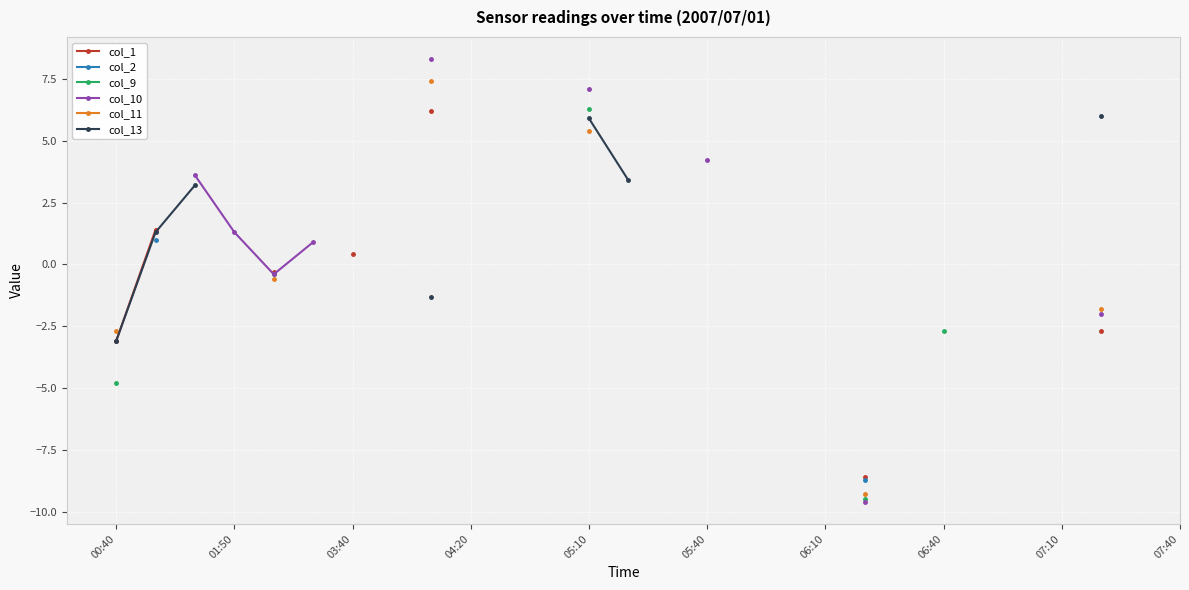

What is the maximum value for col_9?

6.3